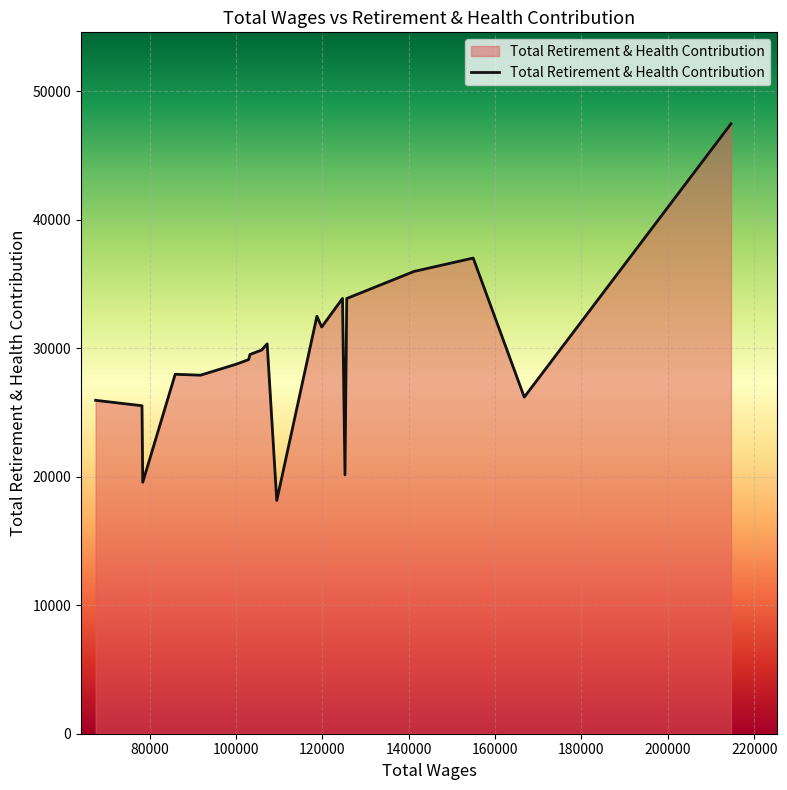

What is the difference between the maximum and minimum values?

29320